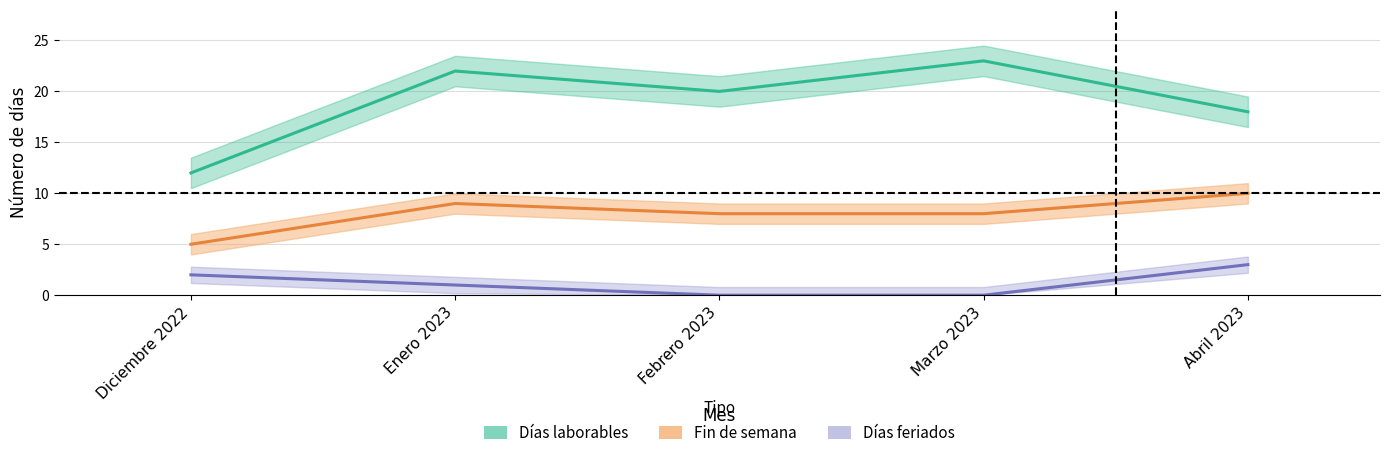

Which series has the largest range (max minus min)?

Días laborables